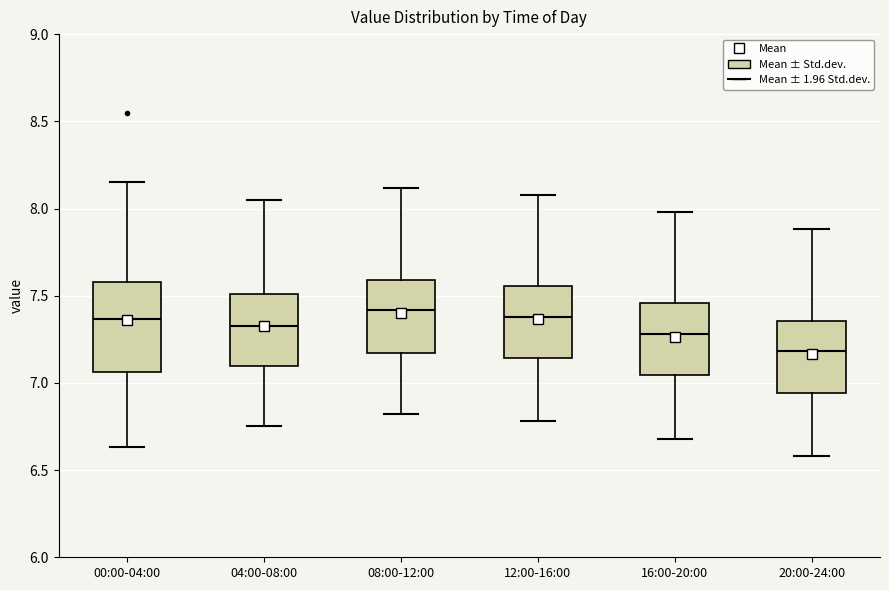

Which box is the tallest, from its lower edge to its upper edge?

00:00-04:00